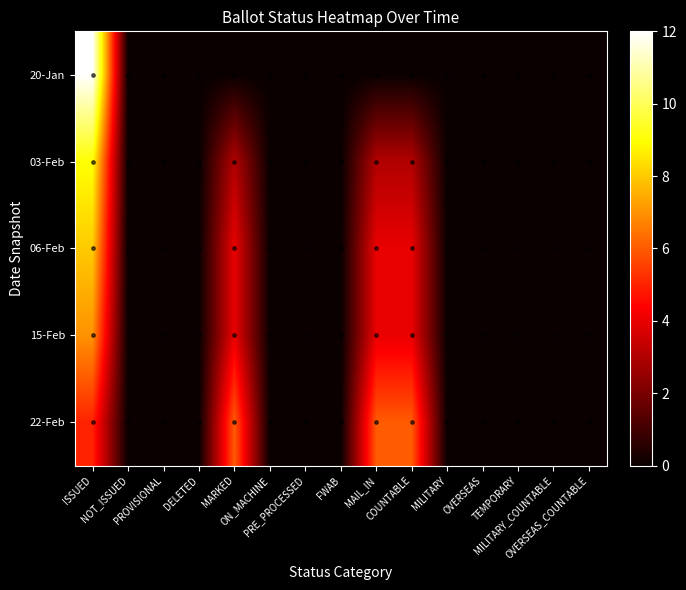

At how many categories does at least one series exceed 6?

1